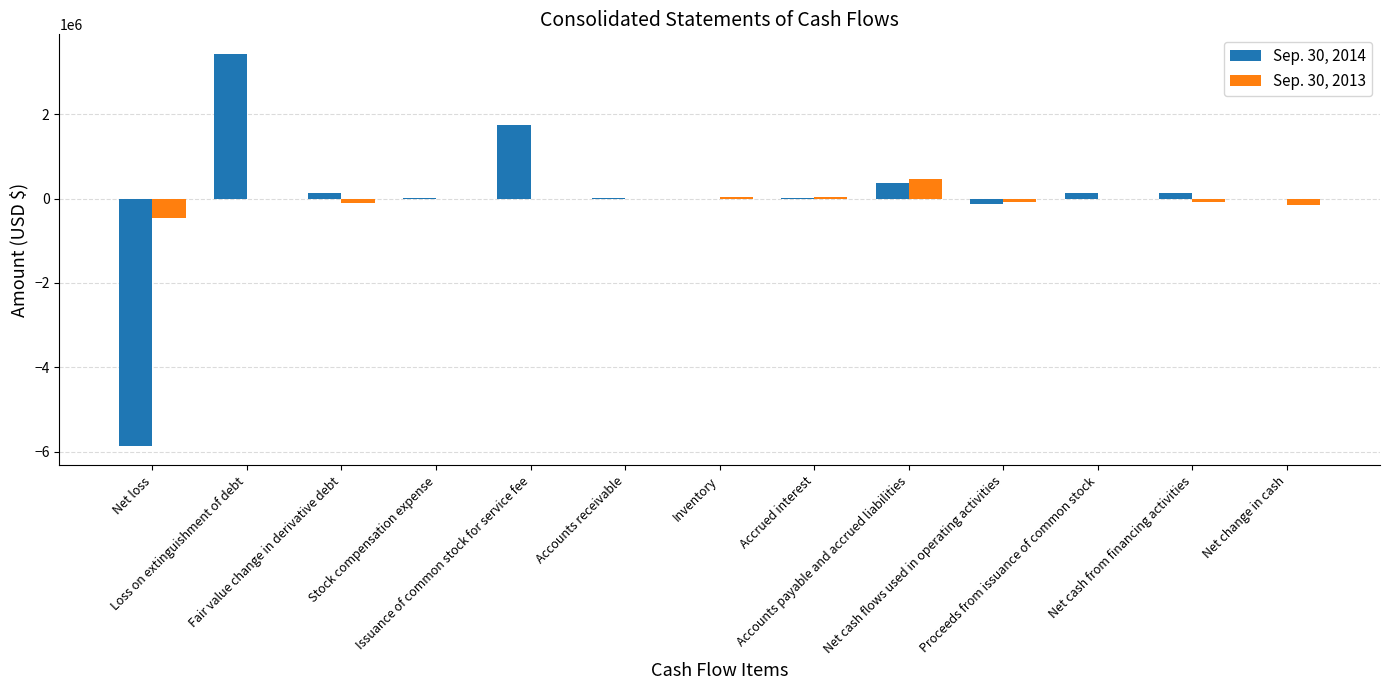

Count the number of categories in the chart.

13